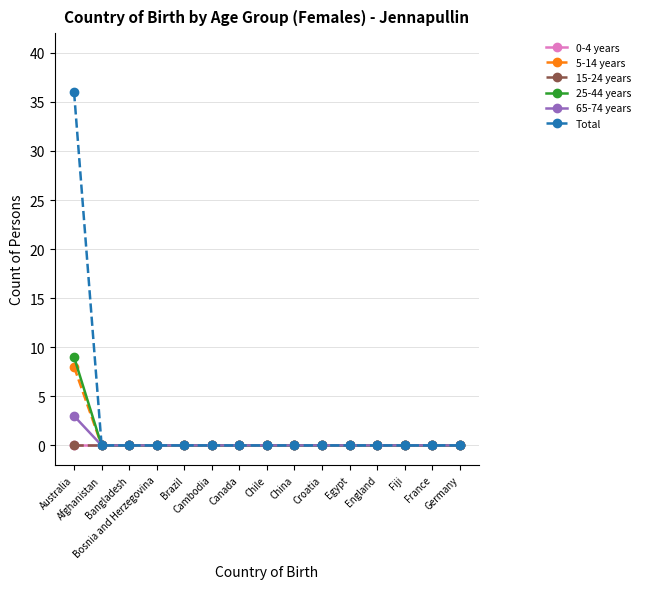

Does the chart have visible grid lines?

Yes